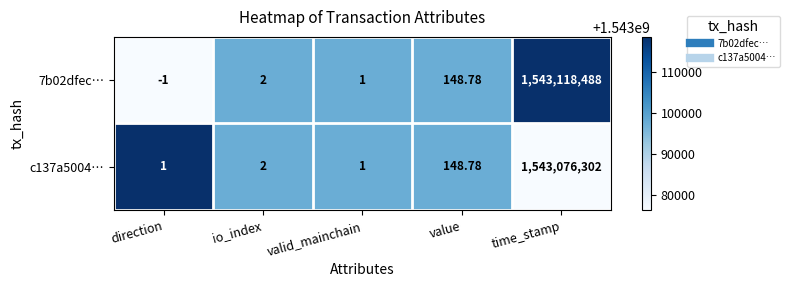

List the series in order of their peak value, lowest first.

c137a5004…, 7b02dfec…